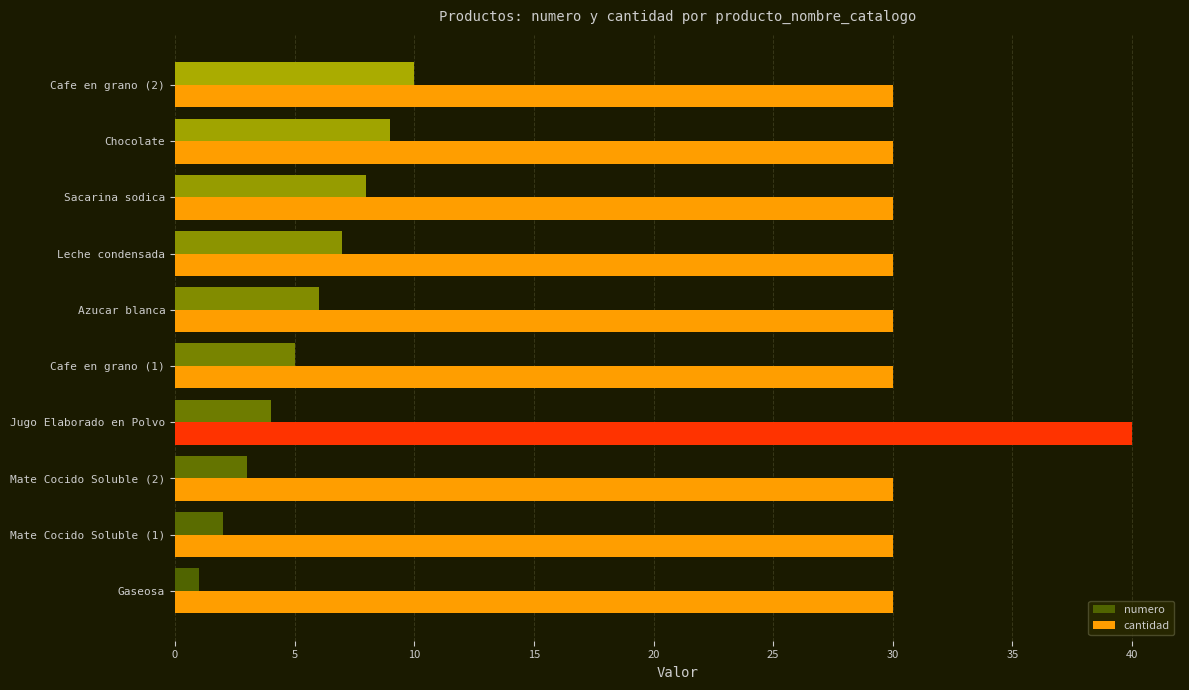

List the series in order of their overall mean, lowest first.

numero, cantidad